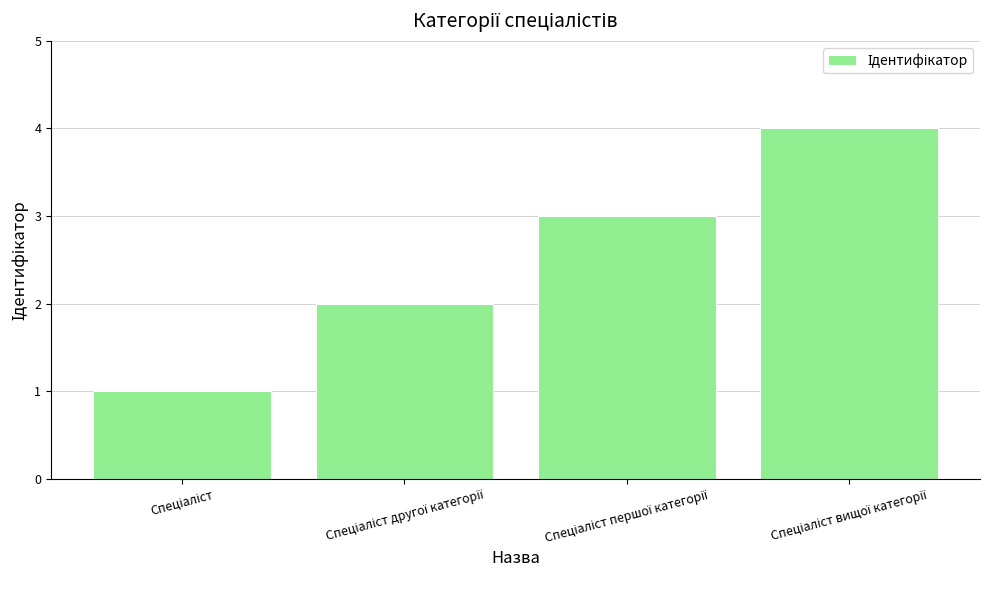

What is the greatest value displayed?

4